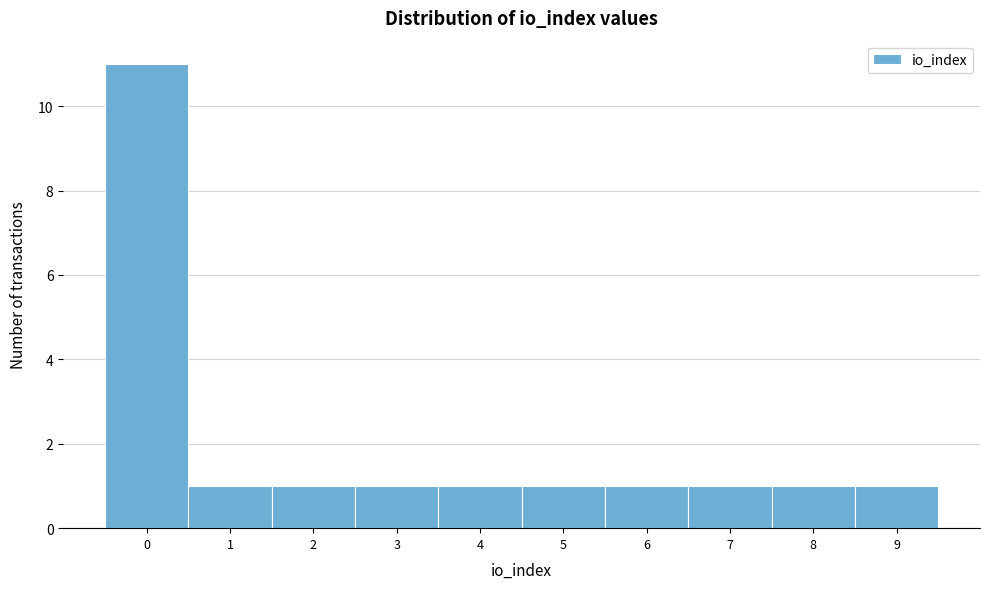

What is the height of the bar covering 1.5 to 2.5 on the x-axis? The values are not printed on the chart, so give them approximately, as read against the axis.

1